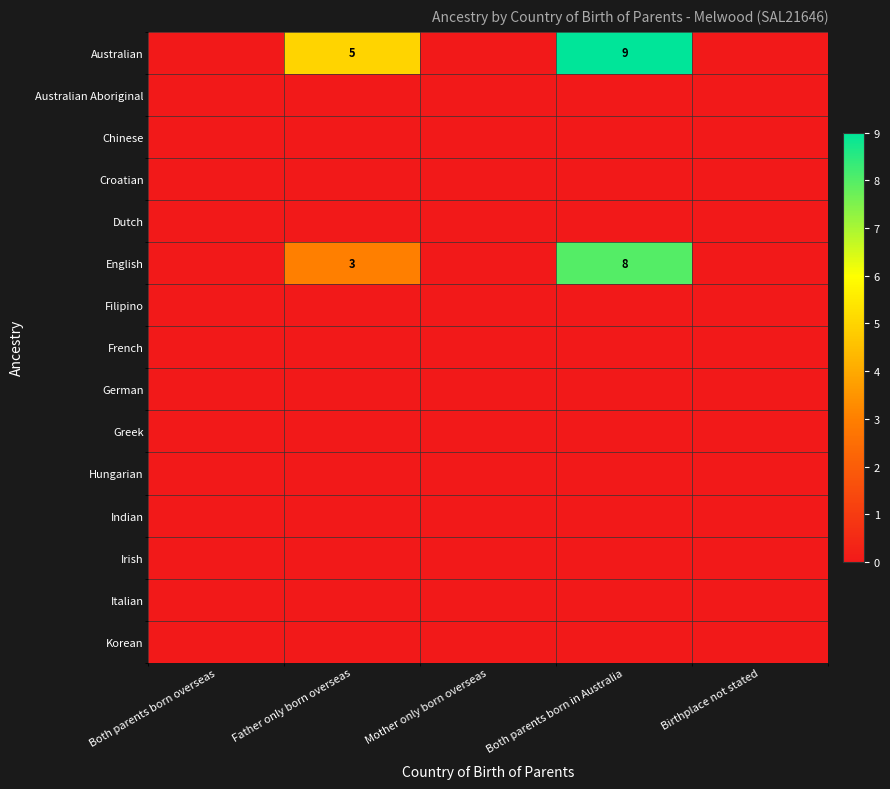

What is the total value across all series at Both parents born in Australia?

17